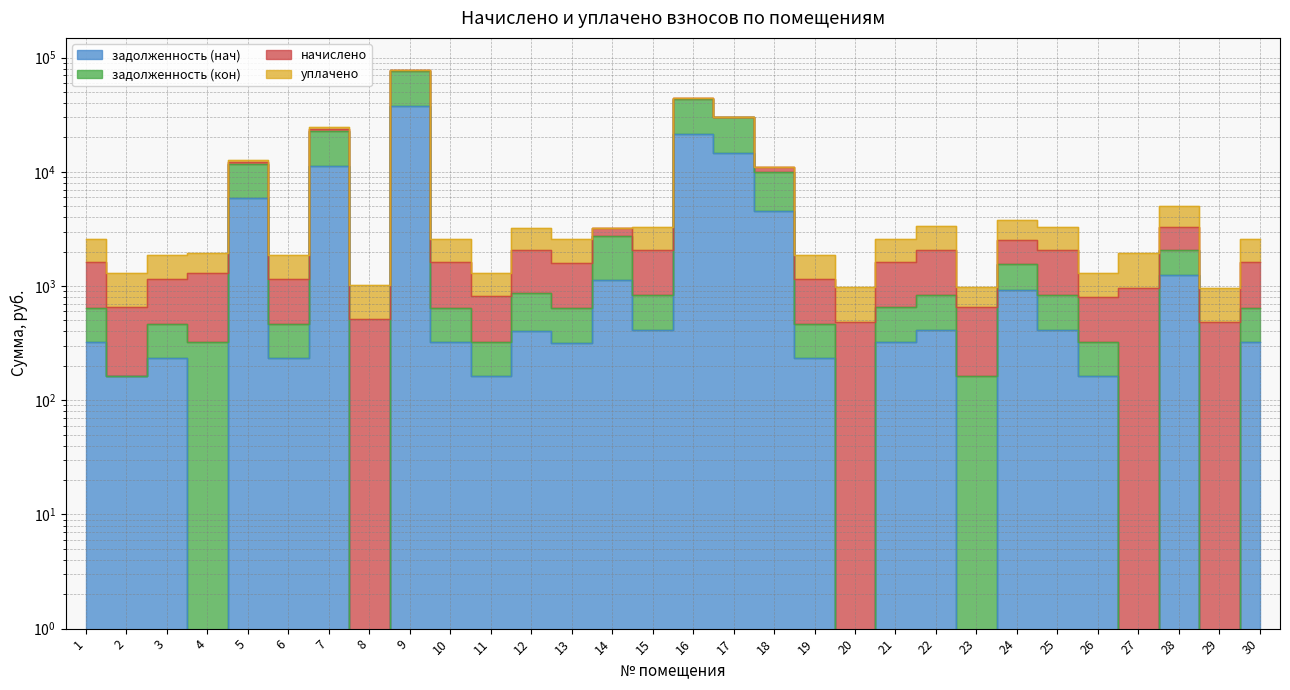

Does the chart display data point markers on the line(s)?

No